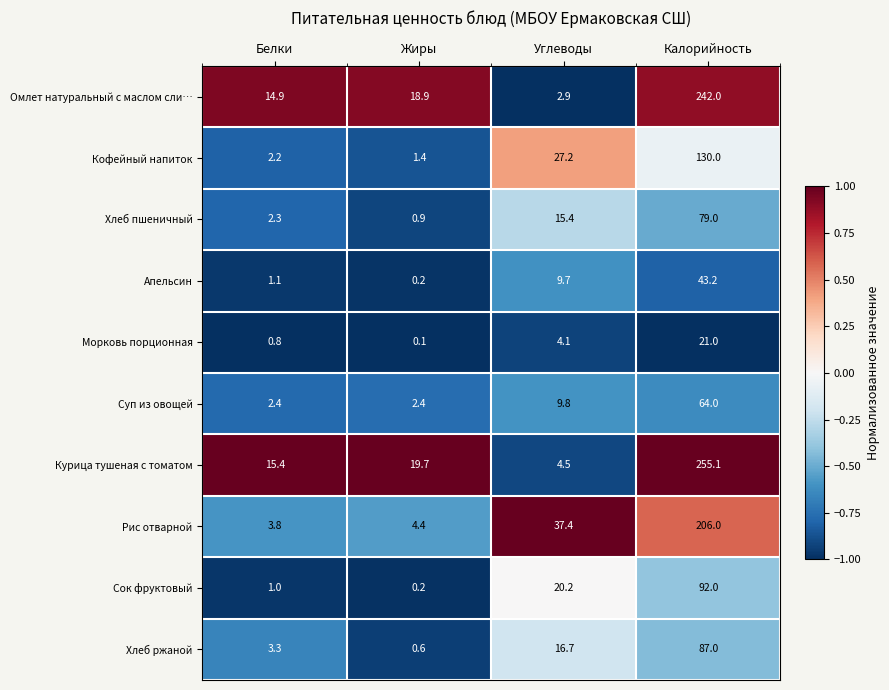

What is the average value of the Омлет натуральный с маслом сли… series?

69.7